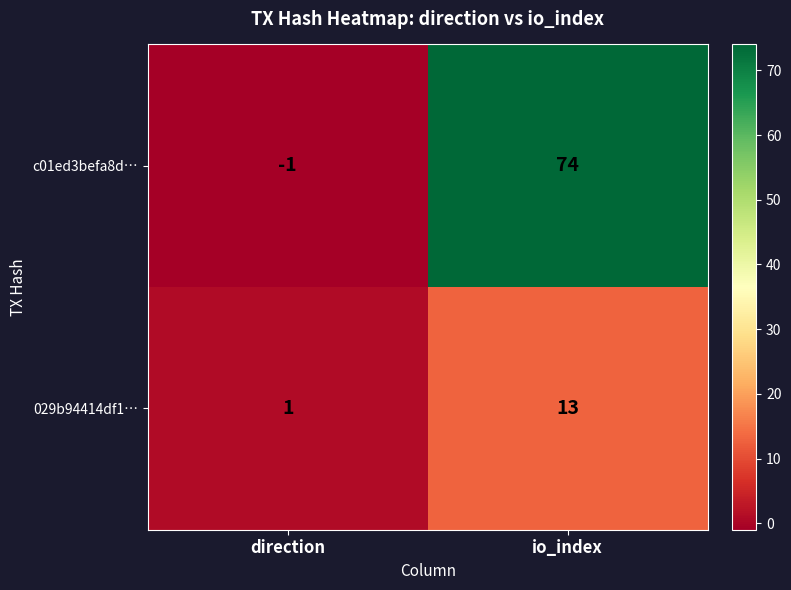

What is the difference between the c01ed3befa8d… values at direction and io_index?

75